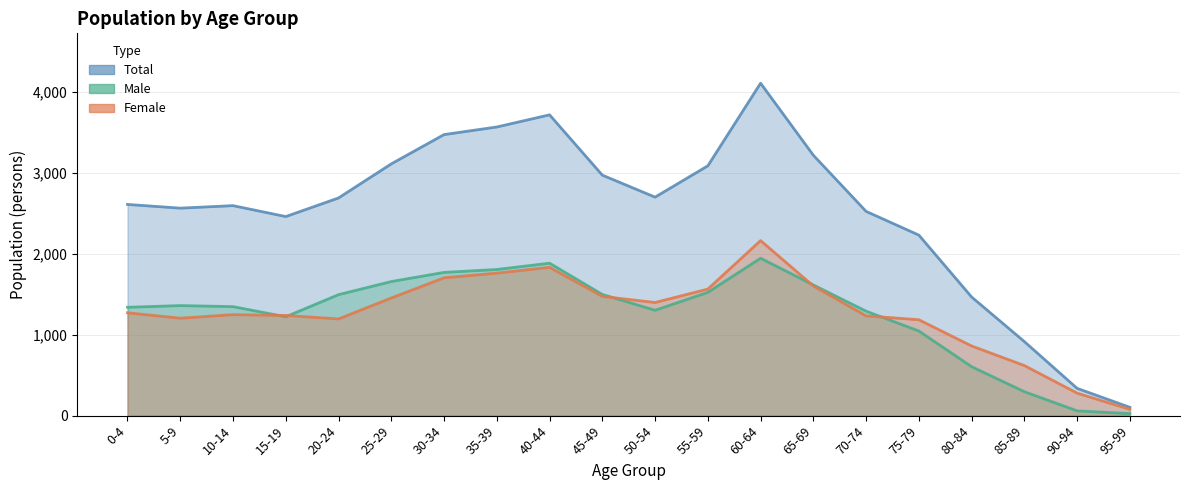

What is the approximate value of Male at 60-64?

1945